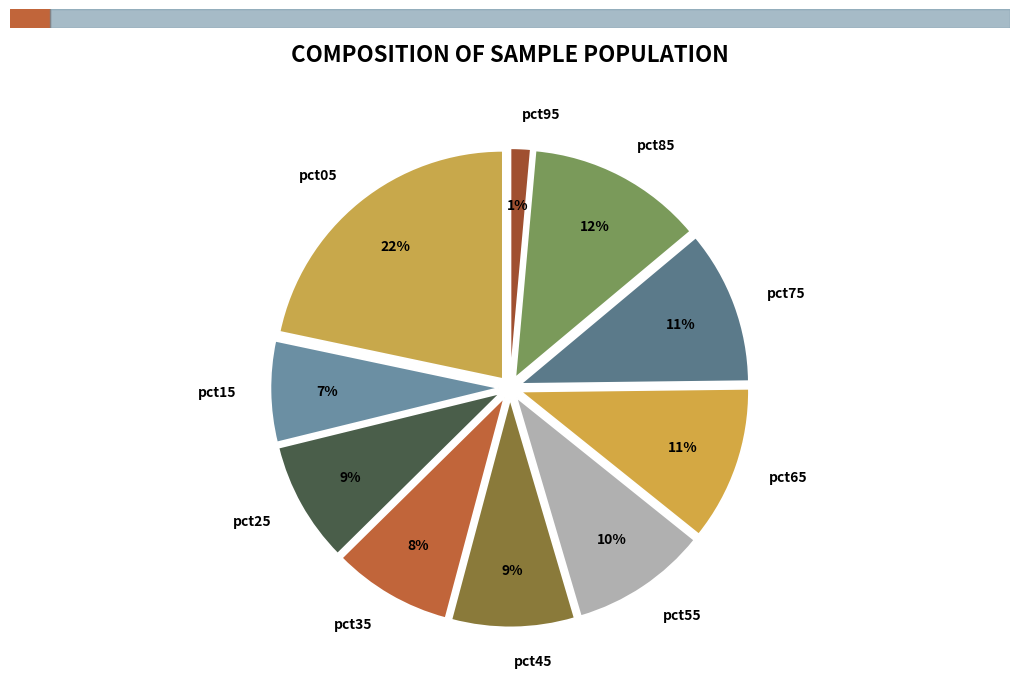

Is it true that pct05 is 10% of the pie?

False